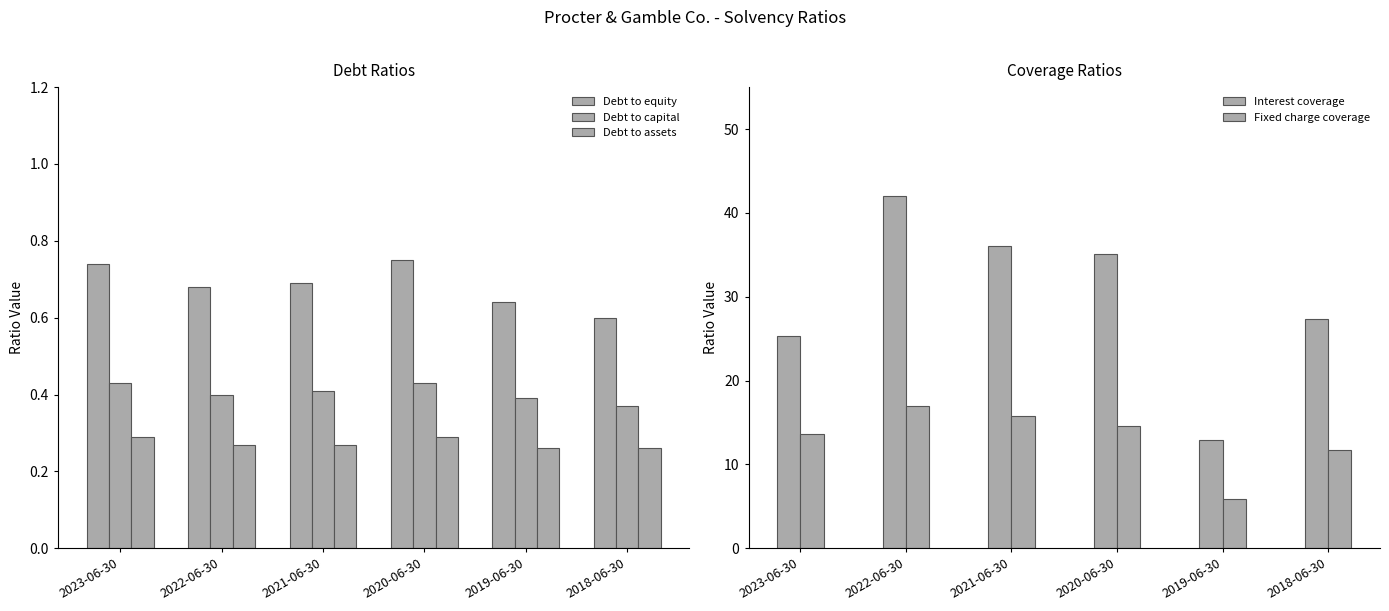

The Debt to equity series shows 0.6 at 2018-06-30. True or false?

True